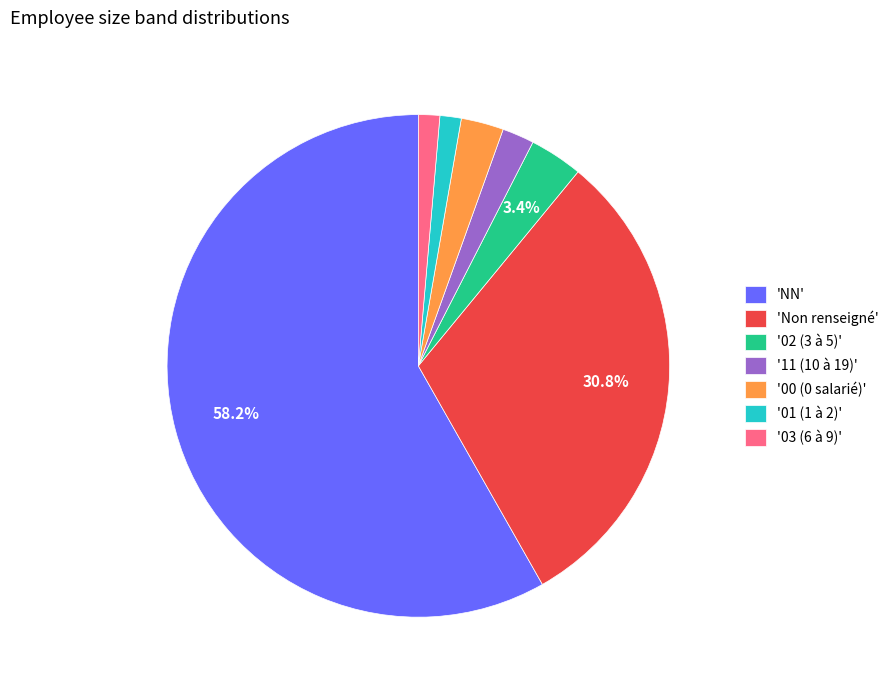

Between '02 (3 à 5)' and 'NN', which is larger?

'NN'